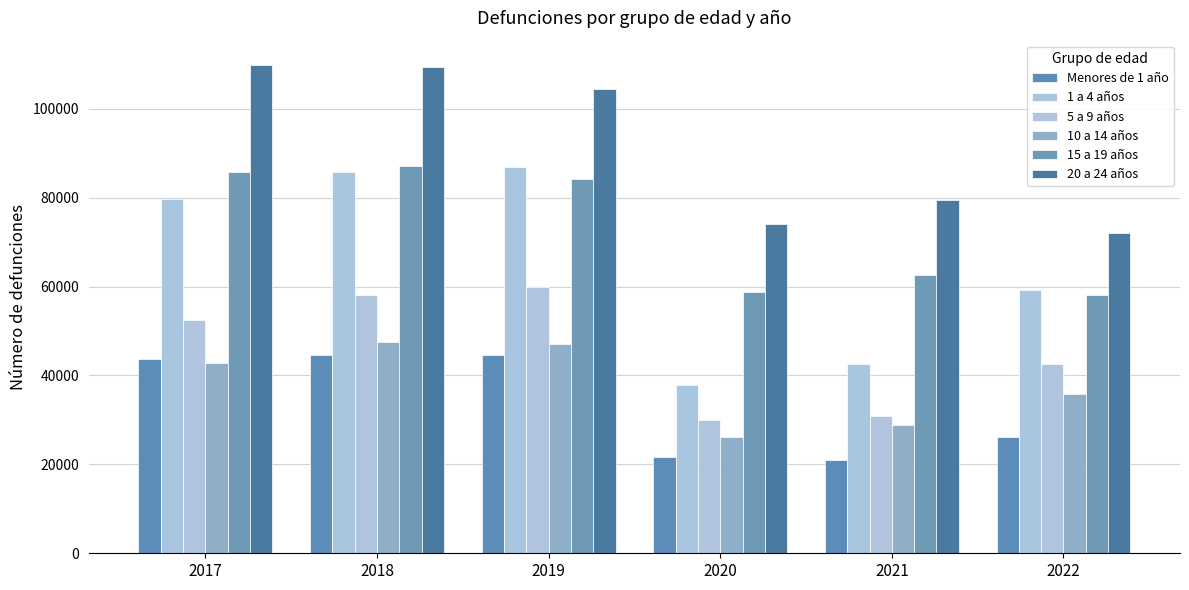

Does the chart contain stacked bars?

No